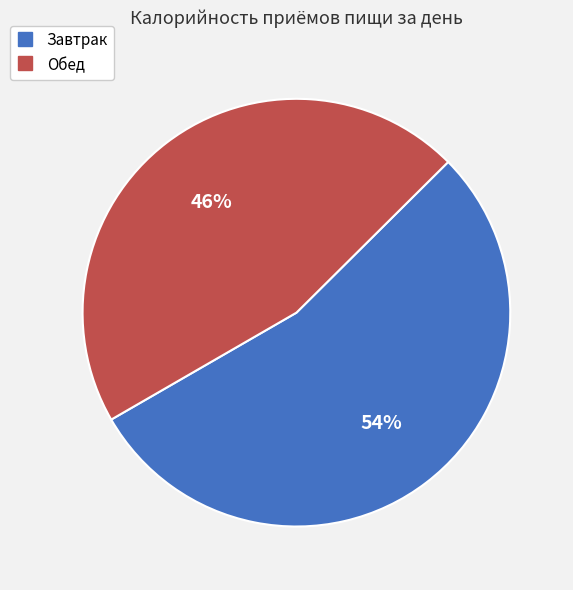

Between Обед and Завтрак, which is larger?

Завтрак